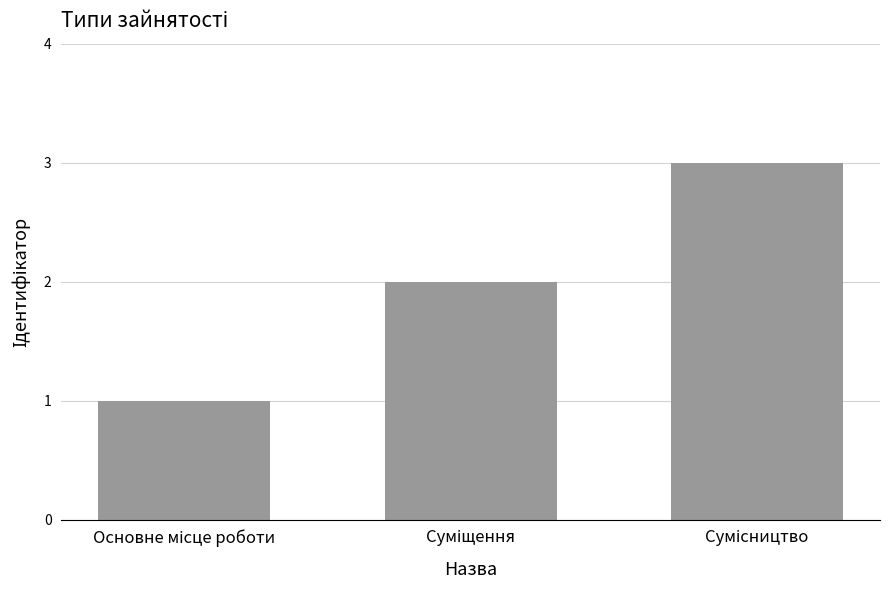

How many bars are there in total?

3